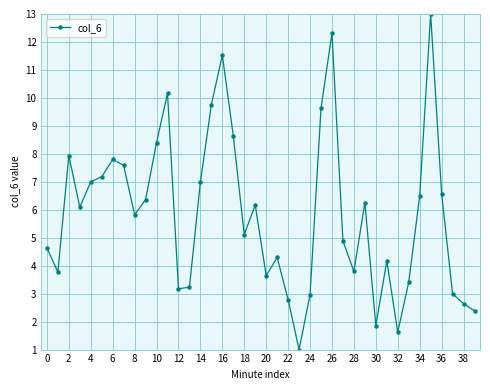

What is the sum of all values?

234.1